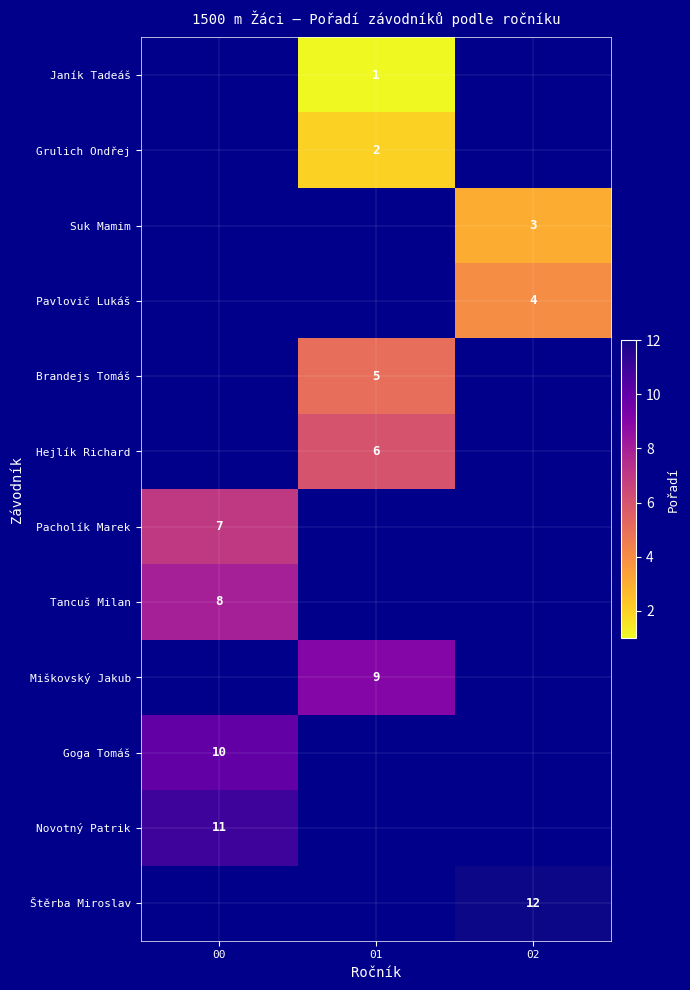

True or false: Novotný Patrik has a value of 8 at 00.

False